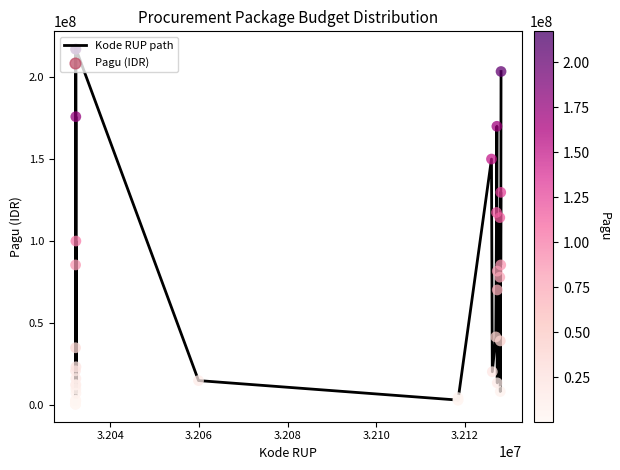

What is the greatest value displayed?

217260000